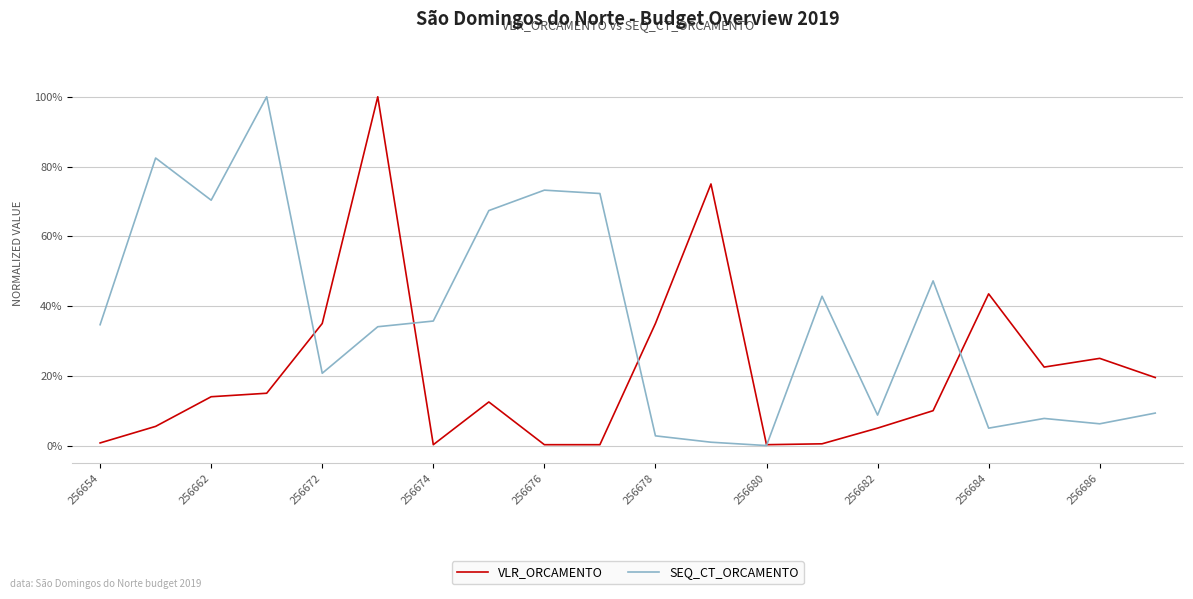

Which series has the largest total across all categories?

SEQ_CT_ORCAMENTO